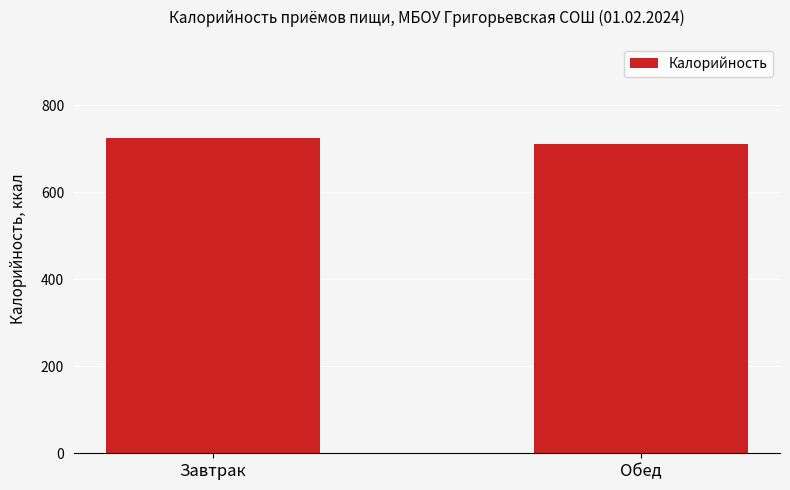

Which label corresponds to the largest value in the chart?

Завтрак